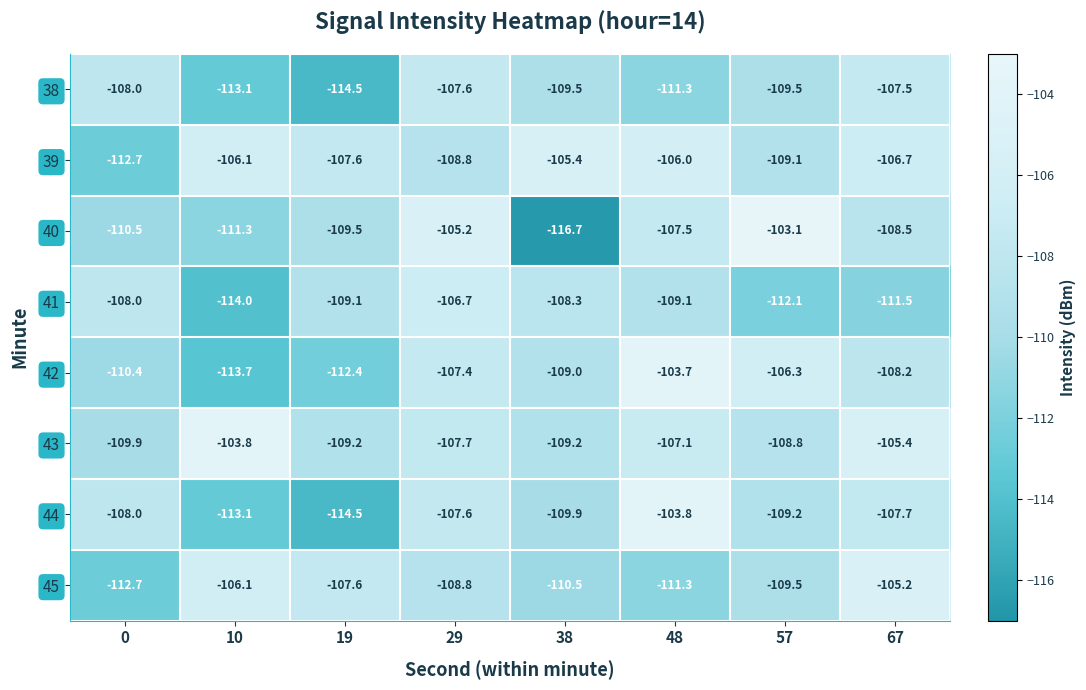

What is the sum of all 41 values?

-878.8